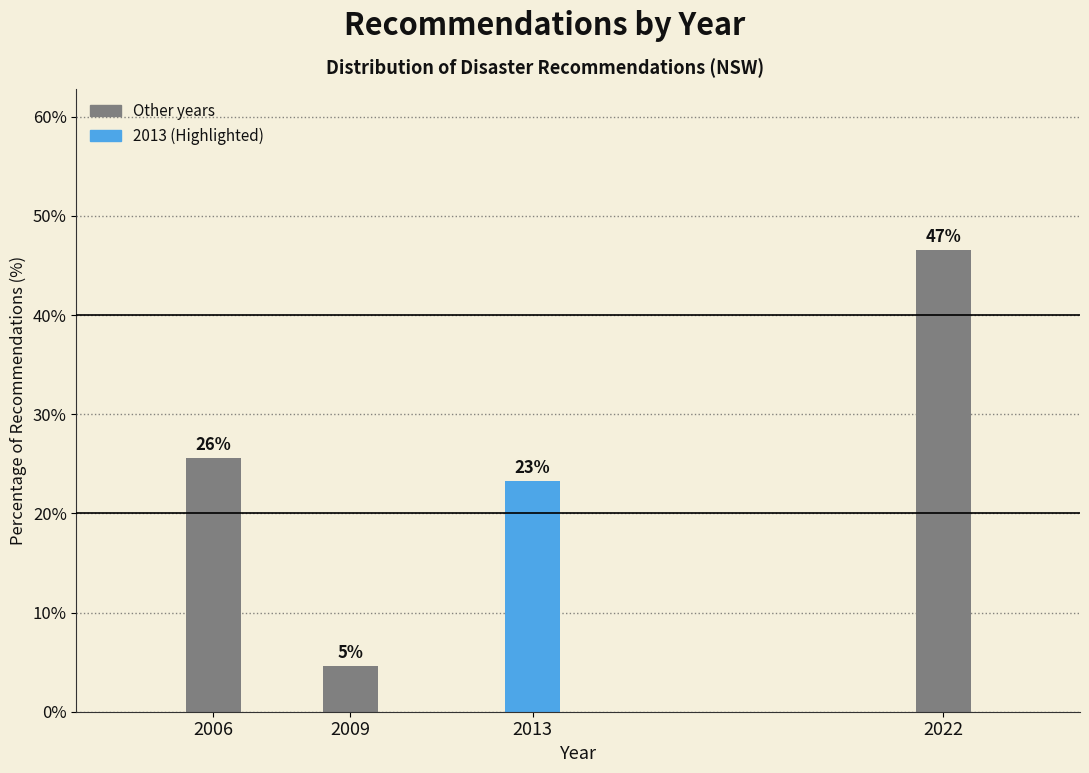

How many bars are there in total?

4